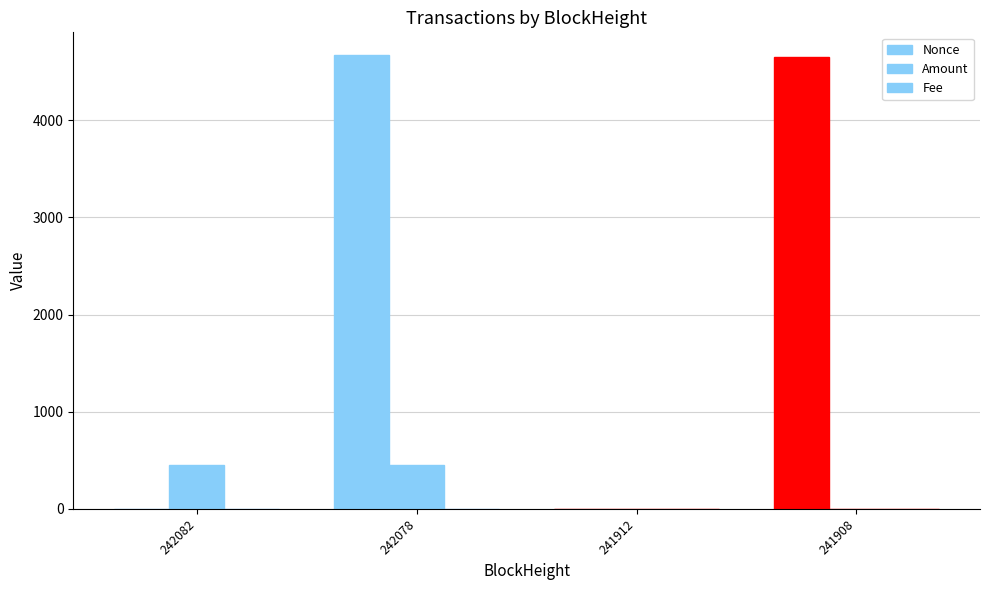

At which label does Fee reach its peak?

242082